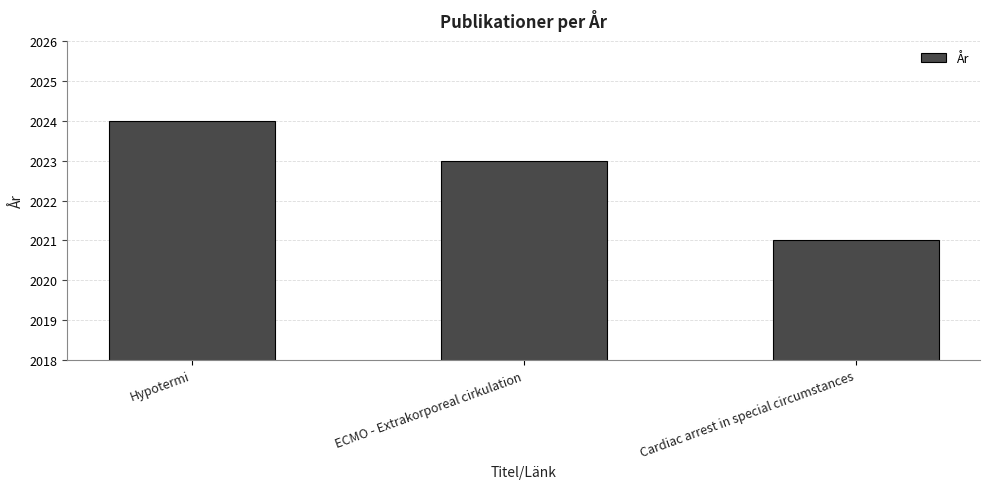

Which has a higher value, Hypotermi or Cardiac arrest in special circumstances?

Hypotermi